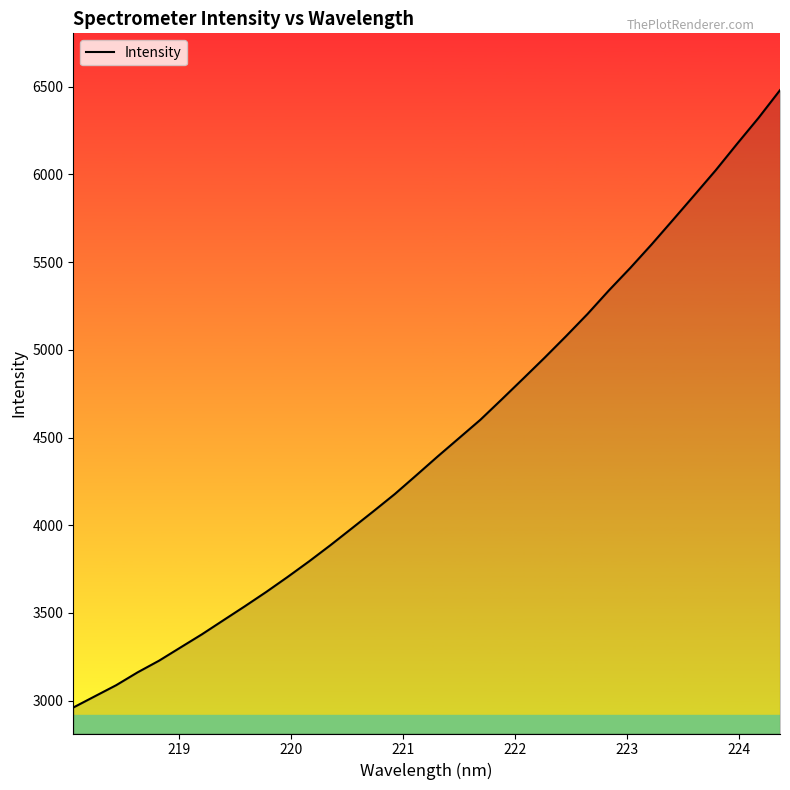

How many lines are shown in the chart?

1